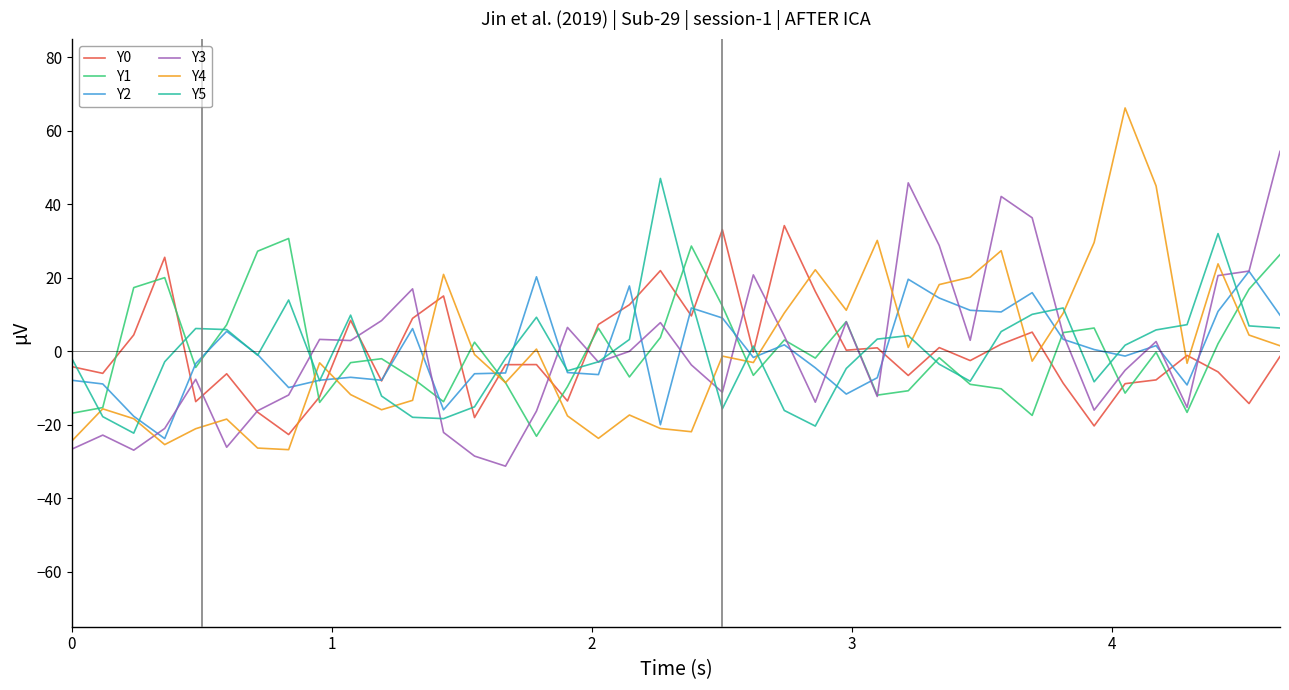

True or false: Y3 and Y4 cross at least once.

True